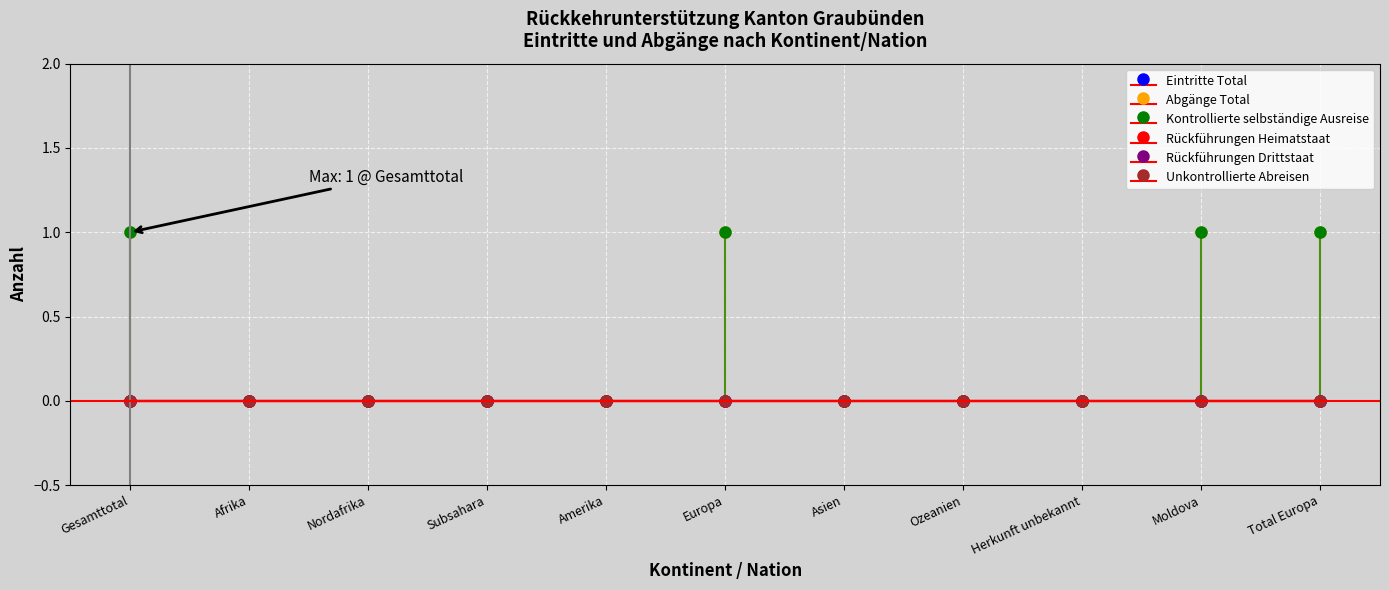

True or false: Rückführungen Drittstaat and Eintritte Total intersect in this chart.

False